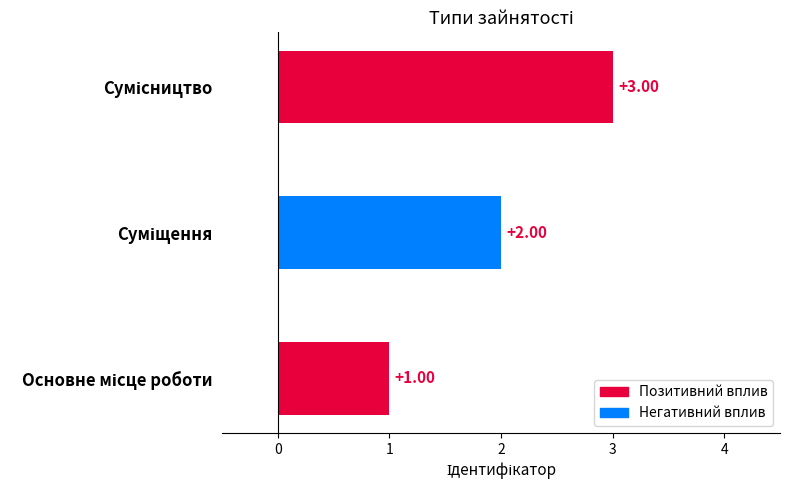

What is the average value?

2